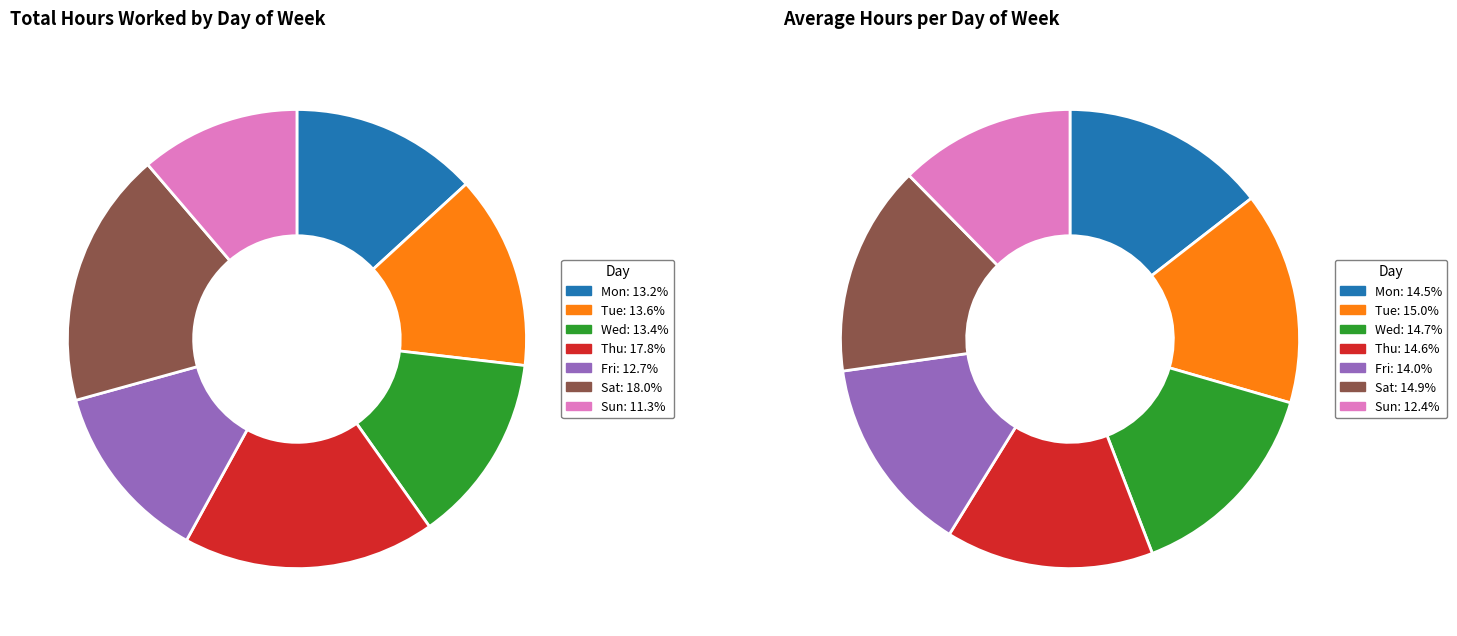

To the nearest percent, what percentage of the pie is Mon?

15%